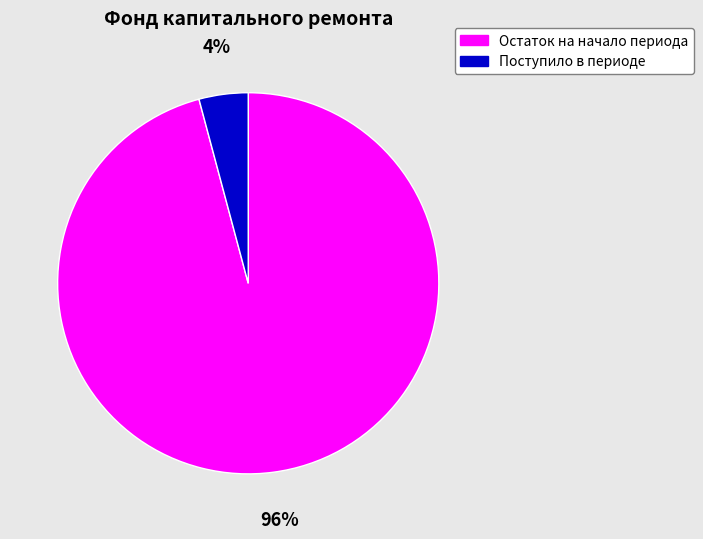

Rank the categories by value from lowest to highest.

Поступило в периоде, Остаток на начало периода